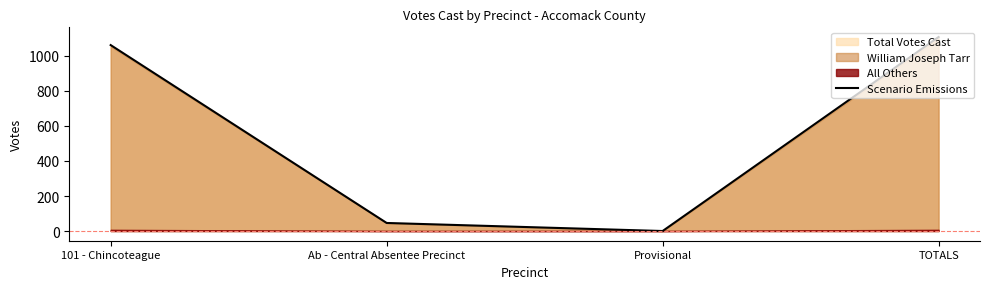

The value at Ab - Central Absentee Precinct is 77. True or false?

False